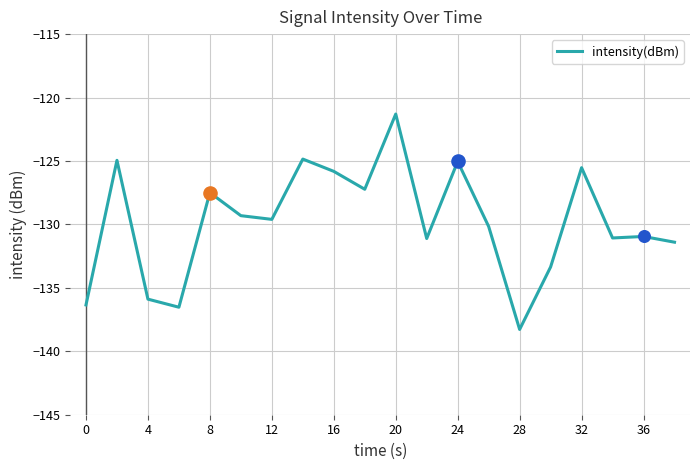

What is the maximum value shown in the chart?

-121.3